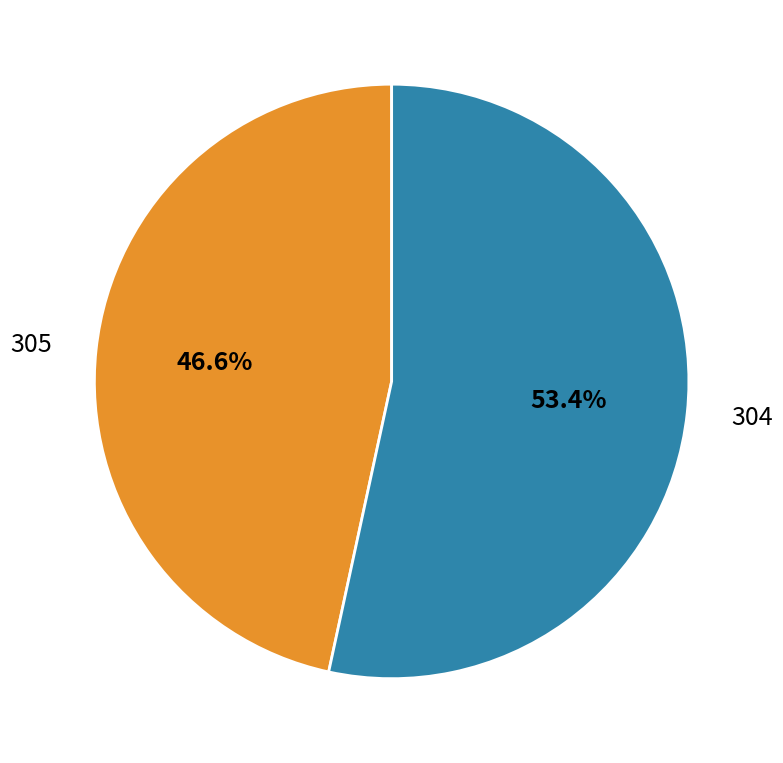

How many segments does this pie chart have?

2